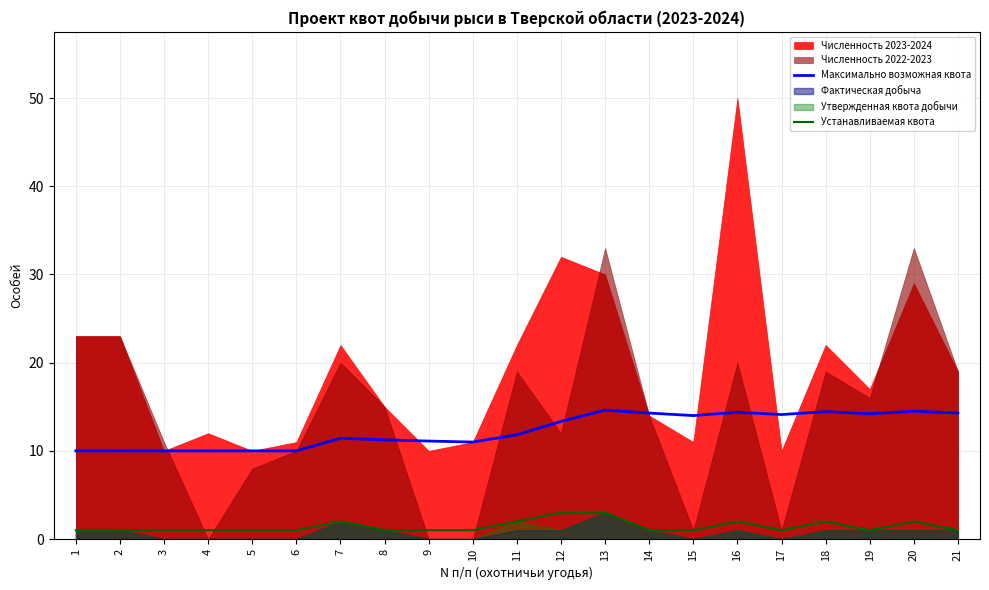

Count the number of categories in the chart.

21